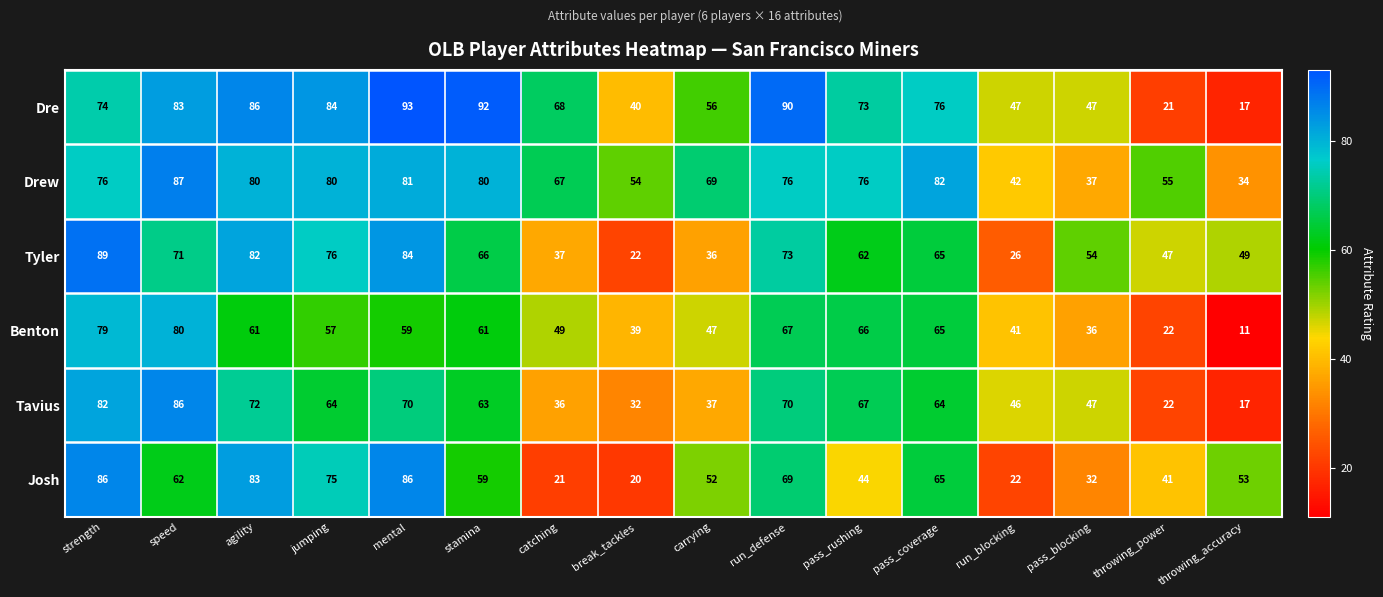

At which label is Josh closest to 53?

throwing_accuracy